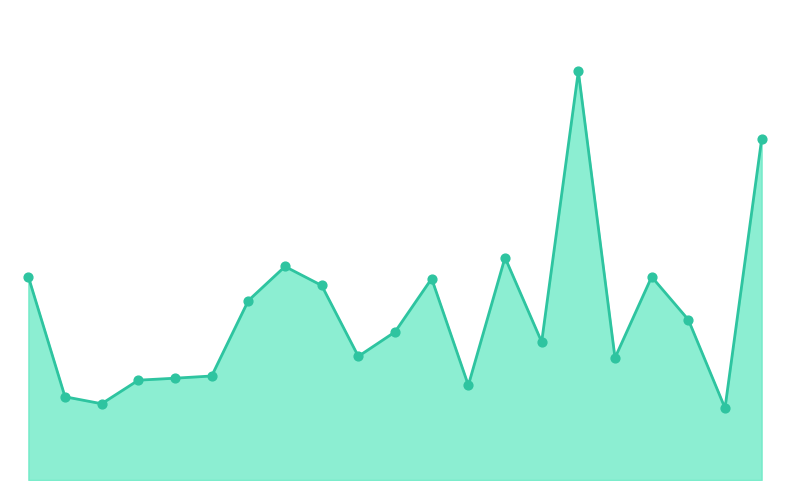

Is this an area chart (filled region under the line)?

Yes